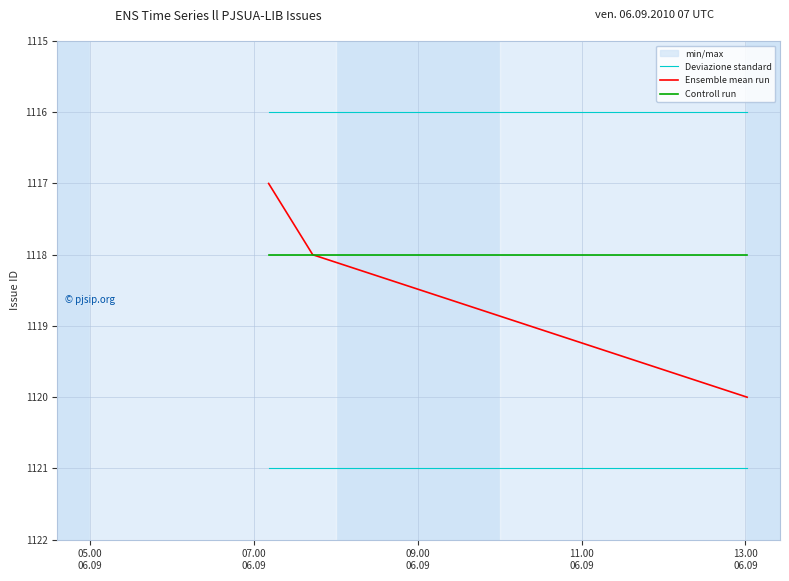

Count the number of data series in this chart.

3